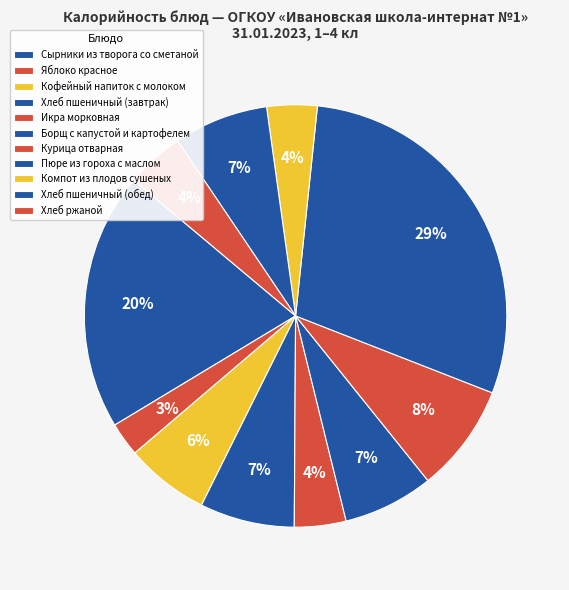

How many slices are in this pie chart?

11